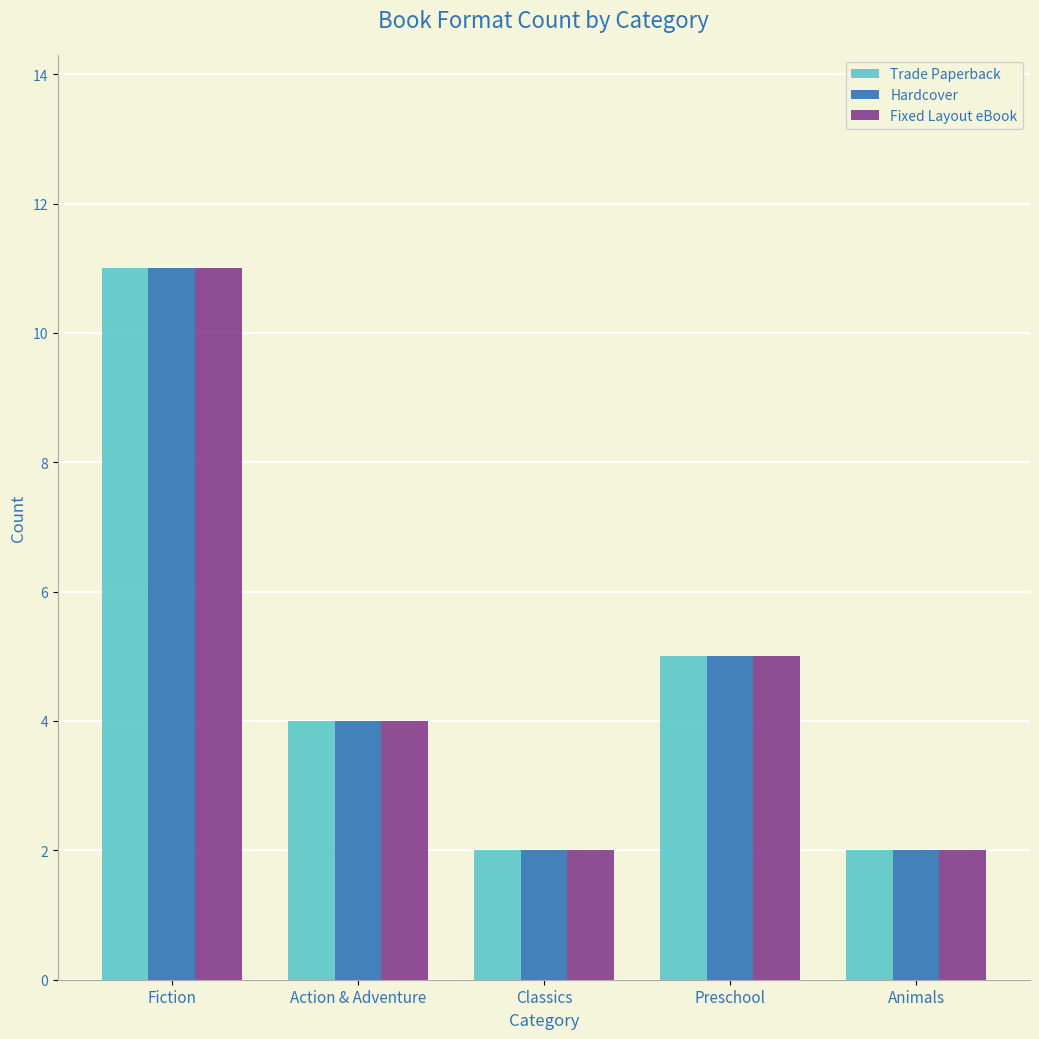

How many Fixed Layout eBook values are between 2 and 5?

4